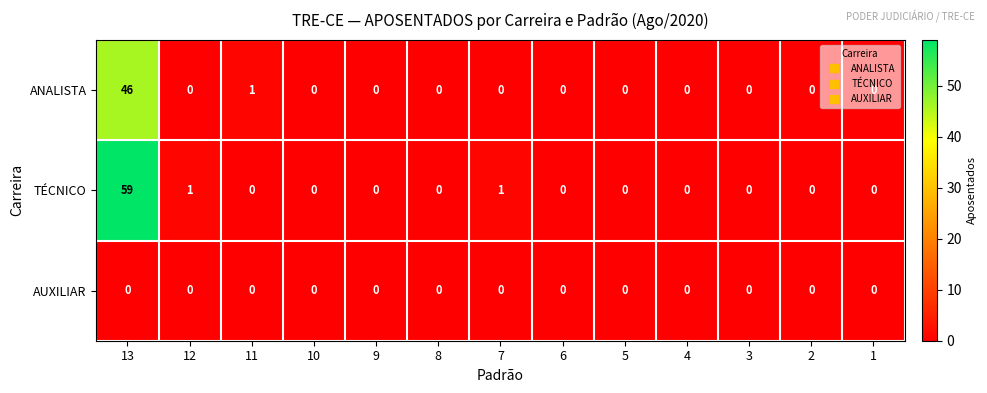

List the series in order of their peak value, highest first.

TÉCNICO, ANALISTA, AUXILIAR